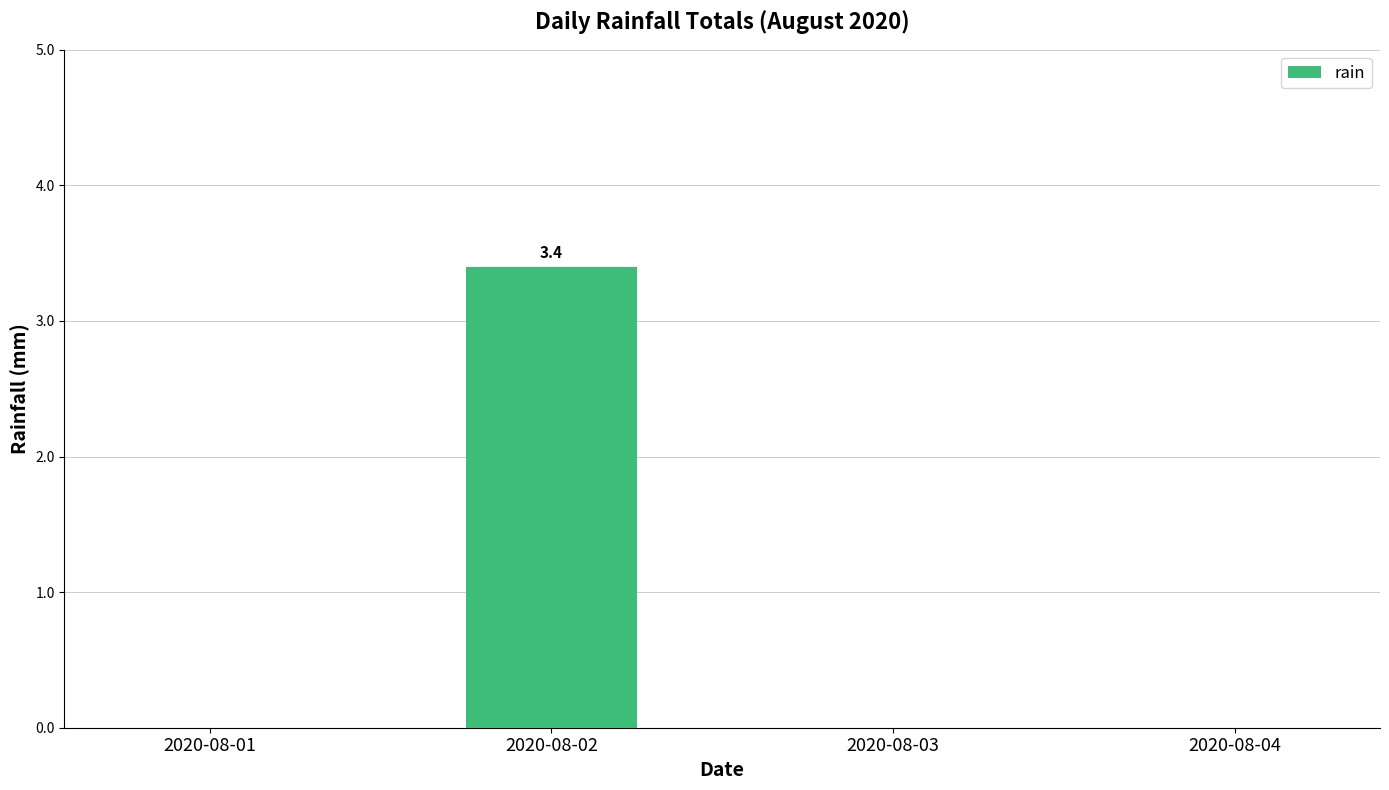

Is it true that the value at 2020-08-01 is 1.7?

False